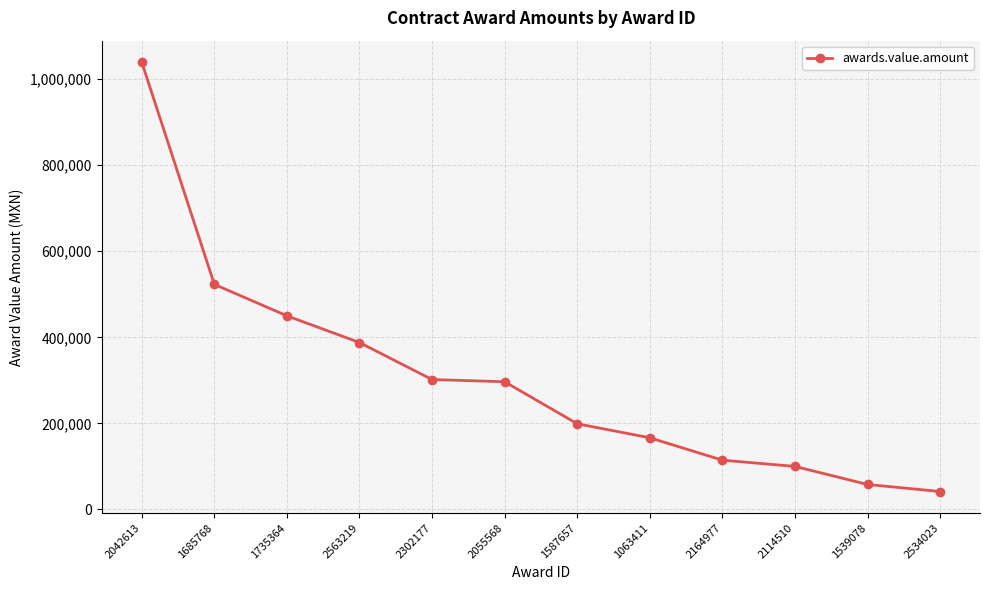

What is the change in value from 2563219 to 2302177?

-86032.0